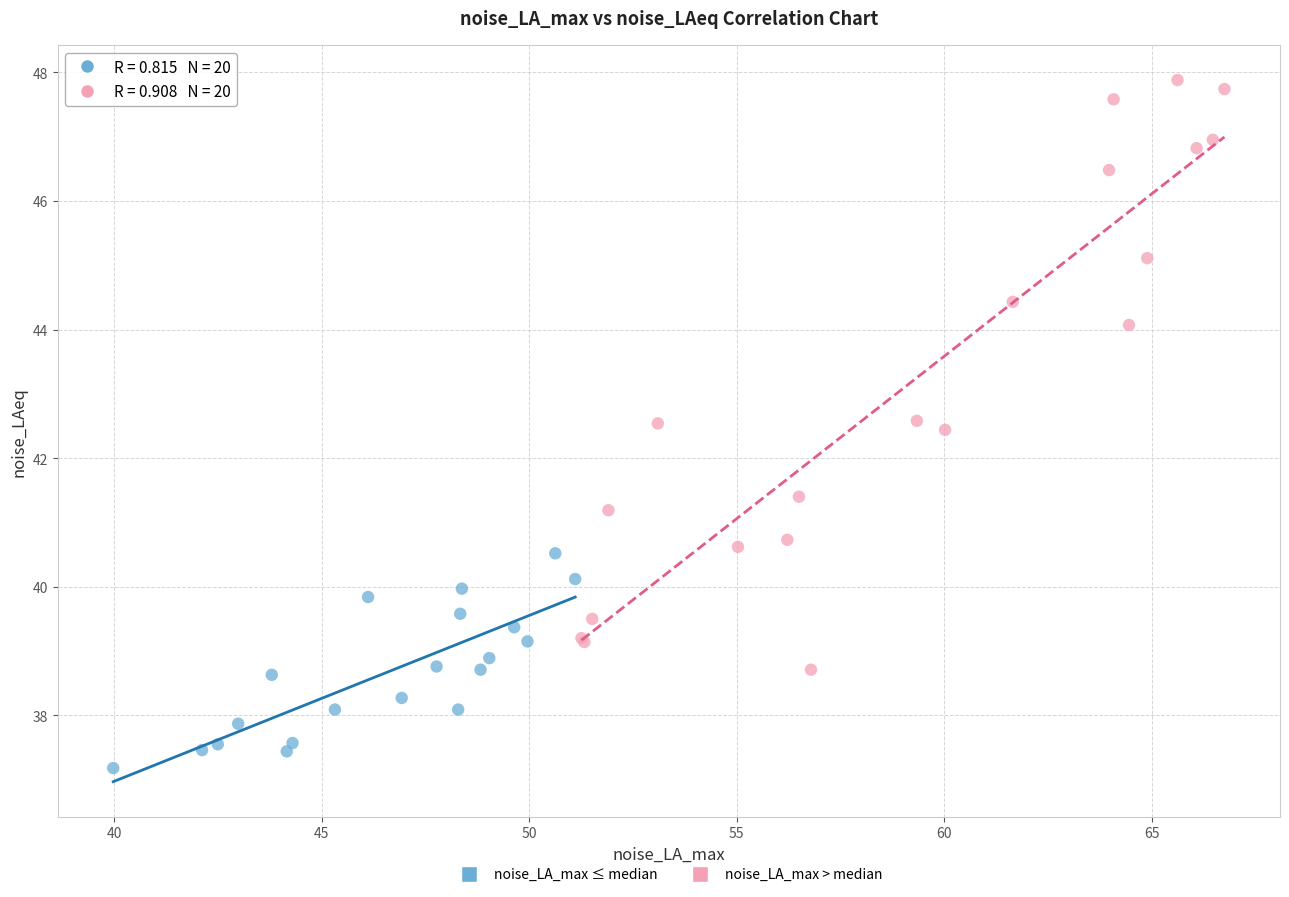

Which series contains the highest Y value?

noise_LA_max > median